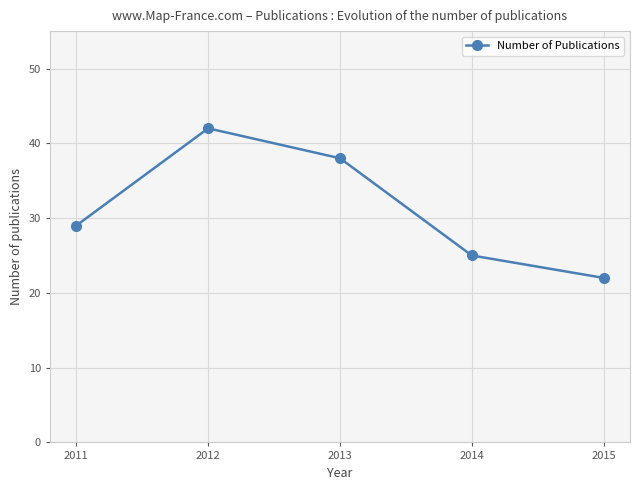

What is the minimum value shown in the chart?

22